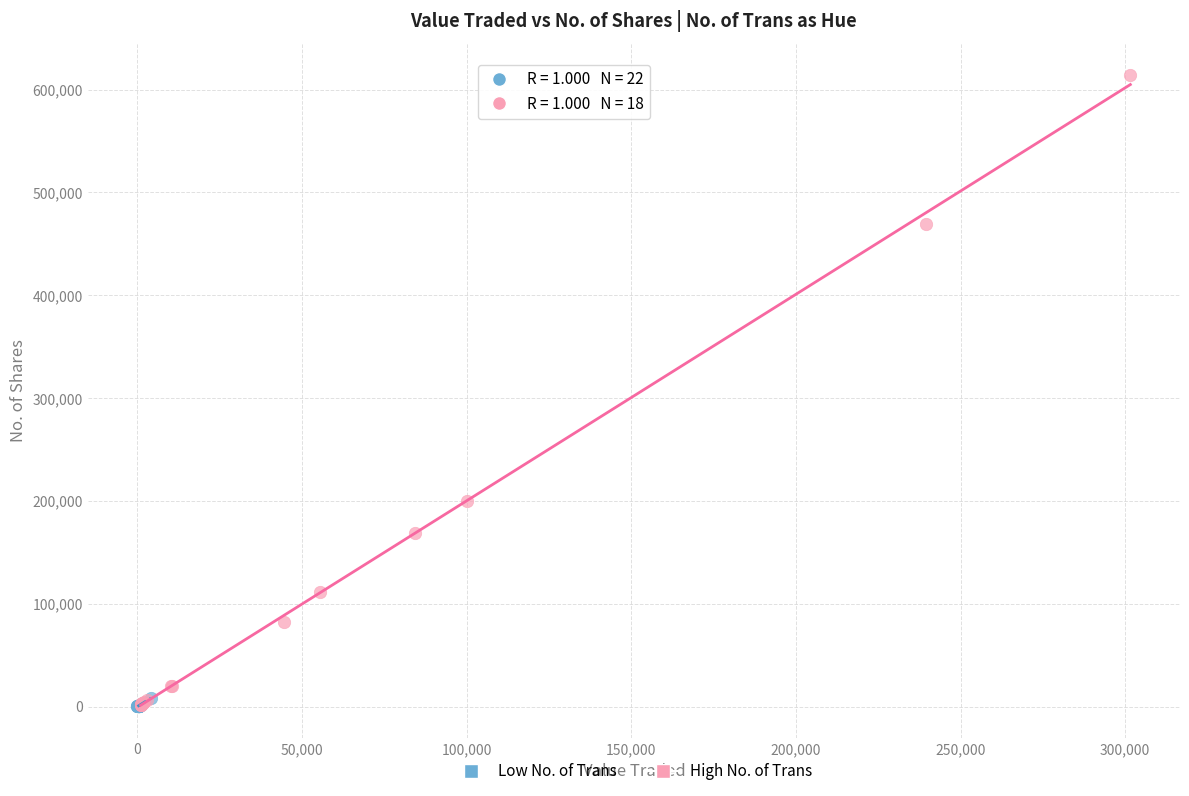

Which series has the largest Y range (max minus min)?

High No. of Trans